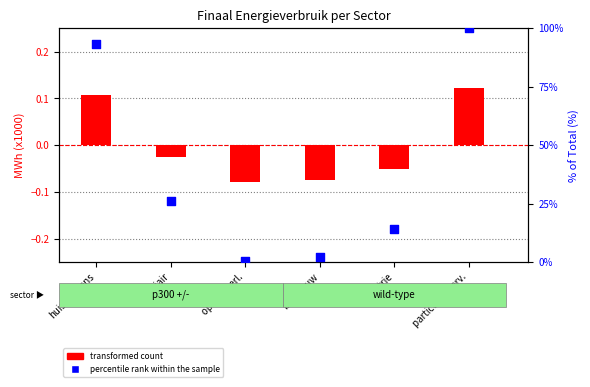

Which series has the widest spread of Y values?

percentile rank within the sample